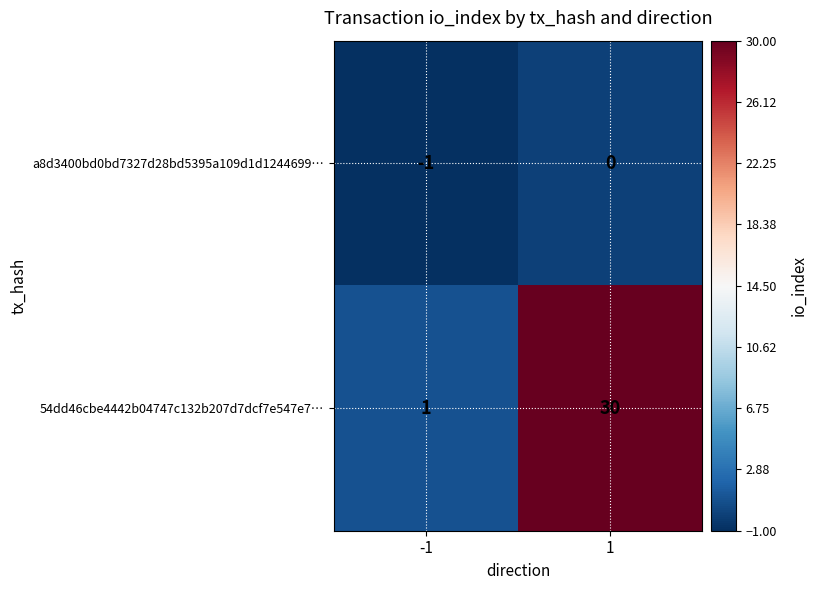

What is the difference between the 54dd46cbe4442b04747c132b207d7dcf7e547e7… values at -1 and 1?

29